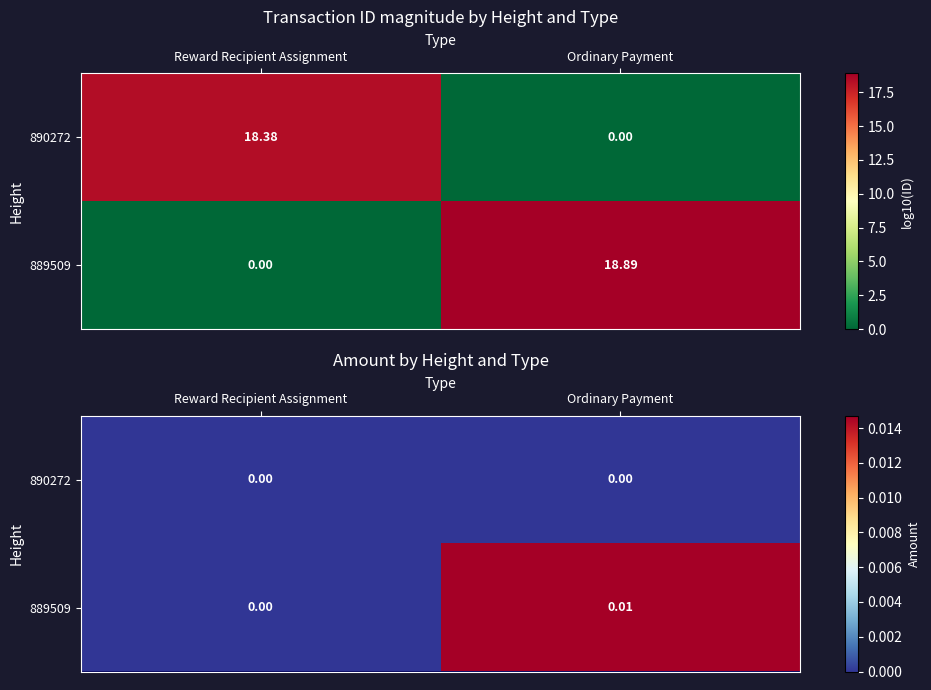

List the labels in order of 889509 value, largest first.

Ordinary Payment, Reward Recipient Assignment